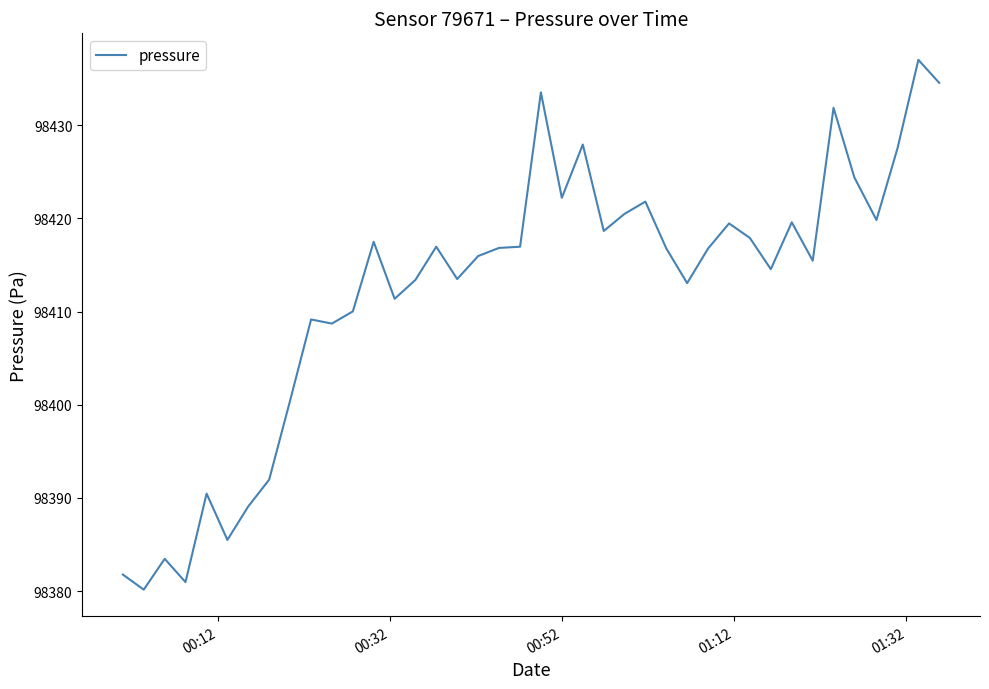

What is the difference between the maximum and minimum values?

56.9